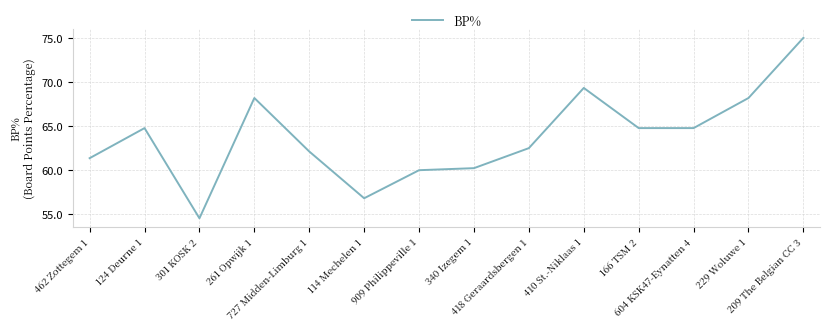

Approximately how many times larger is the value at 301 KOSK 2 compared to 166 TSM 2?

0.8